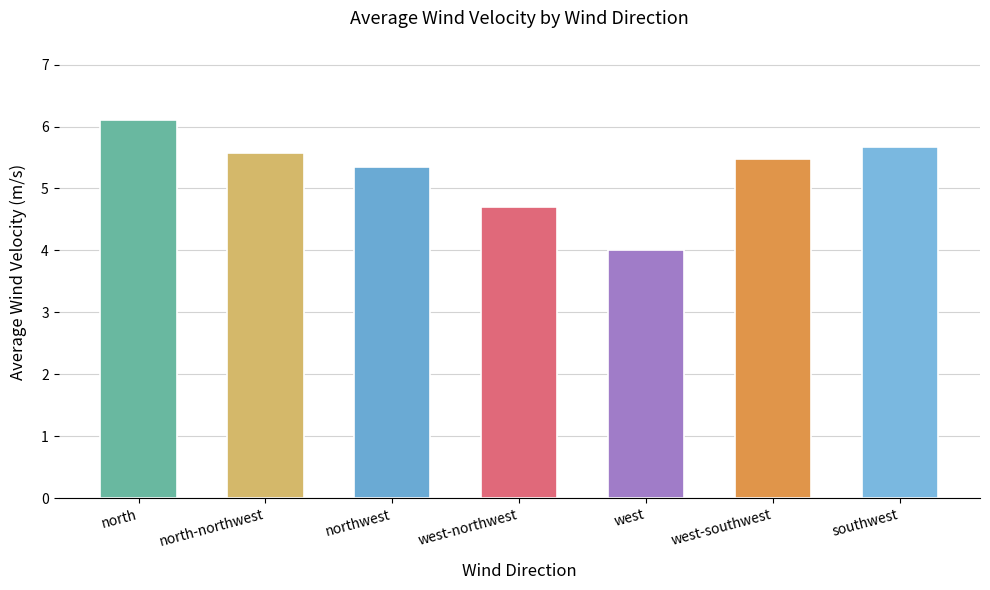

Reading left to right, what are all the values shown in this chart?

north=6.1	north-northwest=5.6	northwest=5.3	west-northwest=4.7	west=4.0	west-southwest=5.5	southwest=5.7